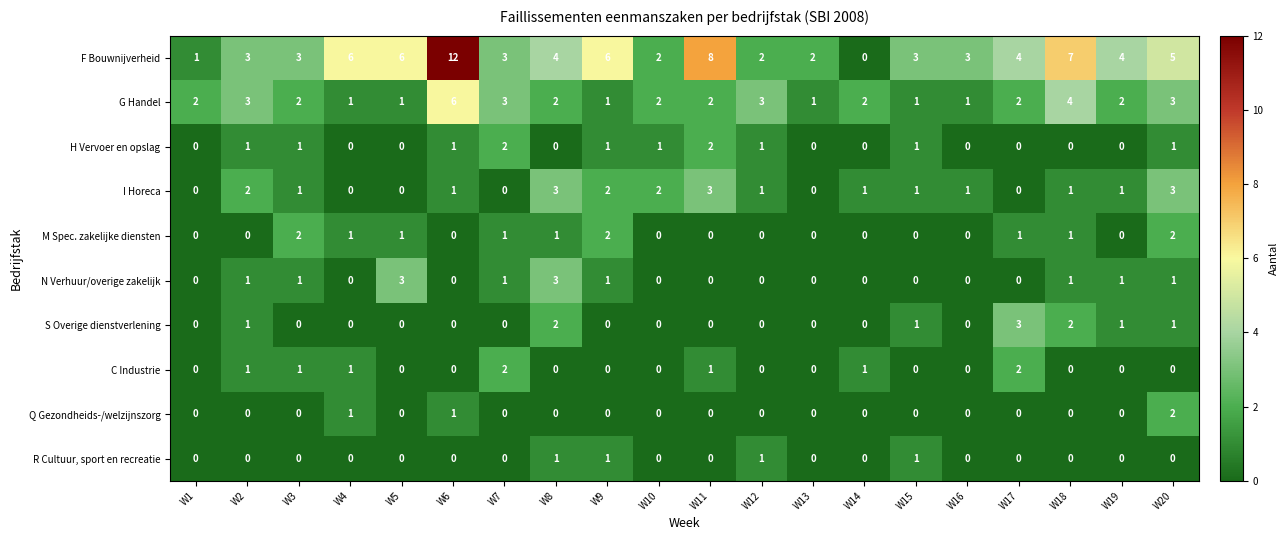

What is the difference between the second highest and second lowest values in the I Horeca series?

3